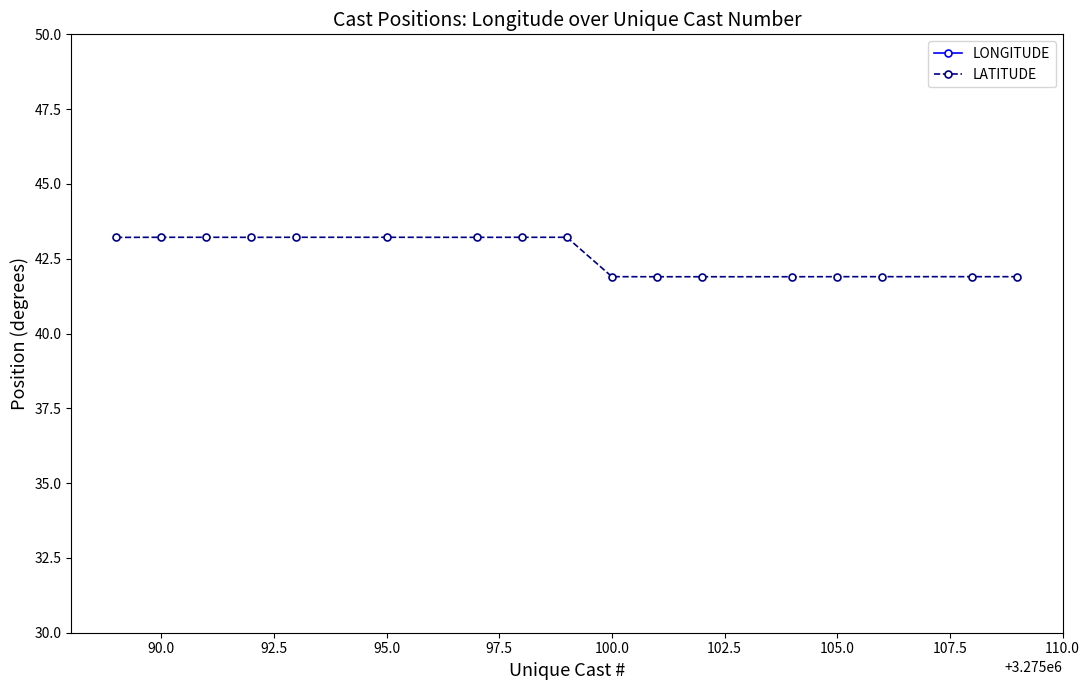

True or false: LONGITUDE and LATITUDE intersect in this chart.

False